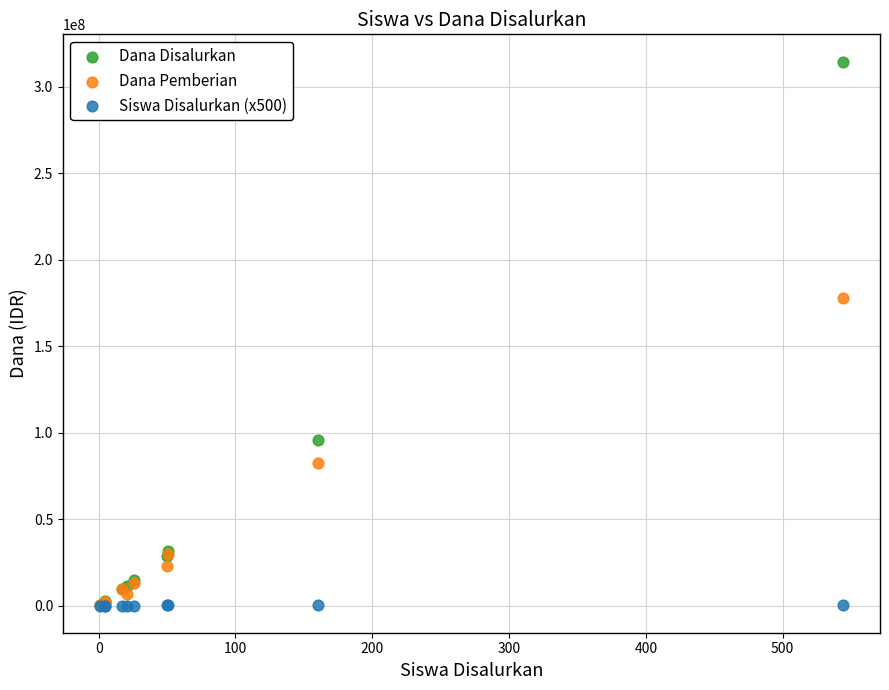

Which series has the largest Y range (max minus min)?

Dana Disalurkan